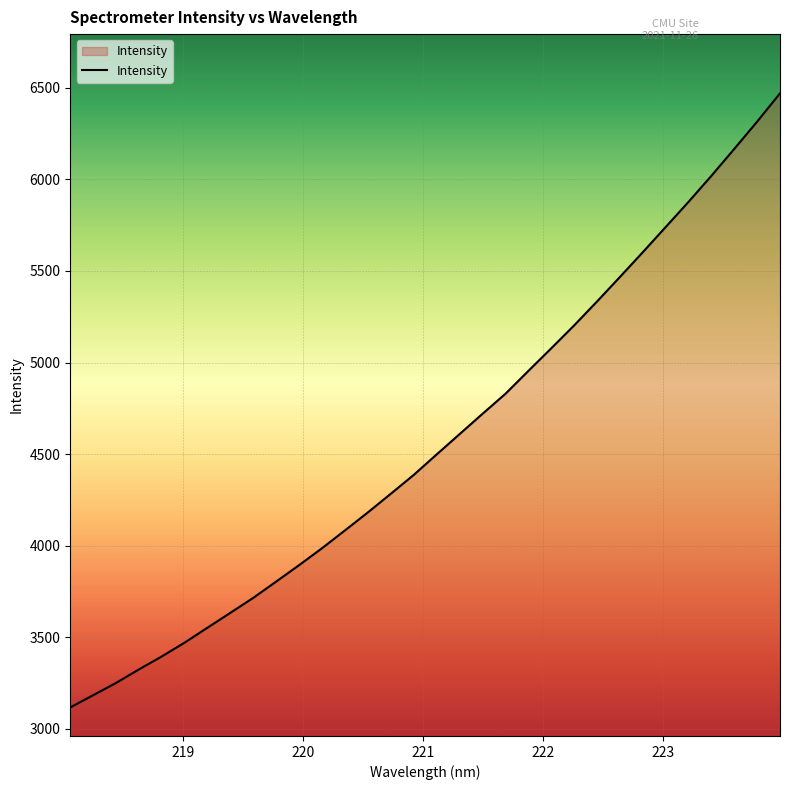

What is the difference between the maximum and minimum values?

3354.0